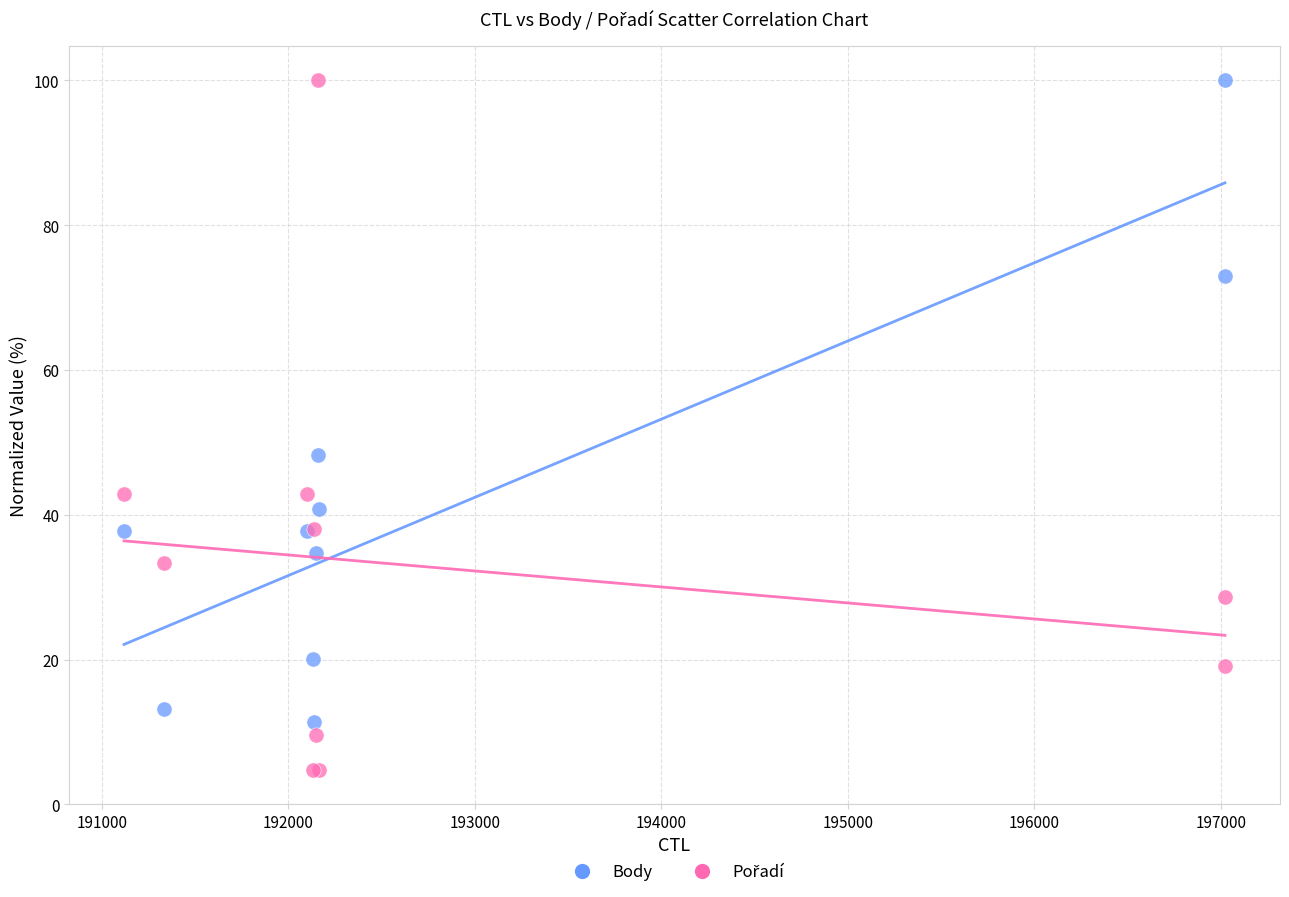

Across all series, what Y value is closest to 52?

48.3